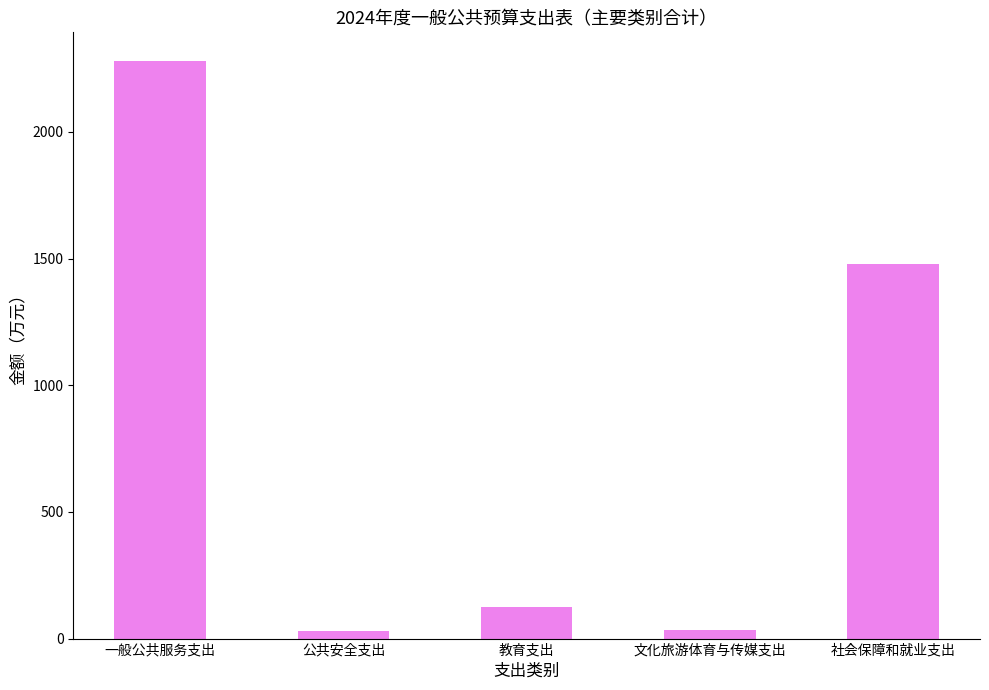

Is it true that the value at 一般公共服务支出 is 2278.8?

True